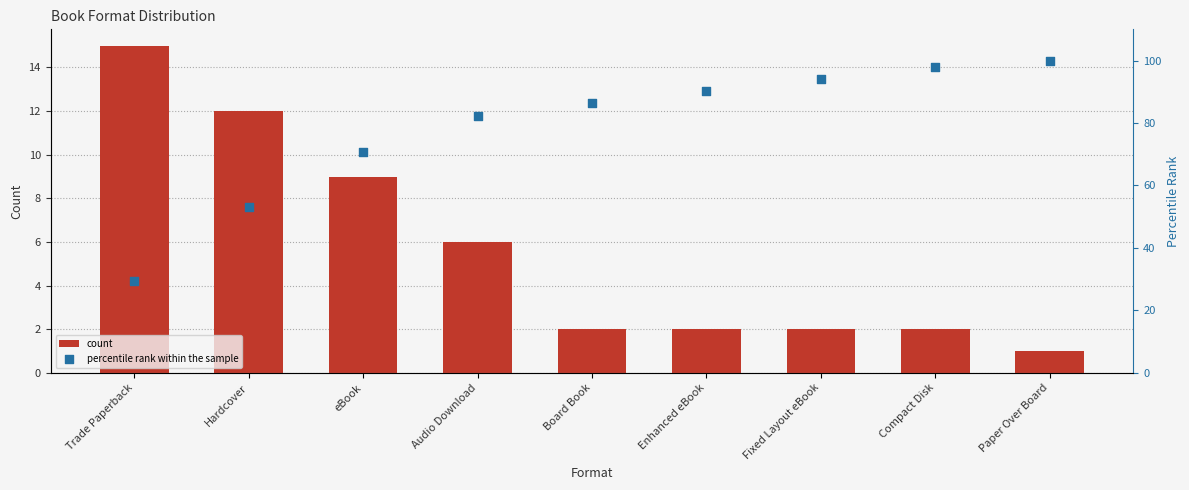

Which series contains the lowest Y value?

count